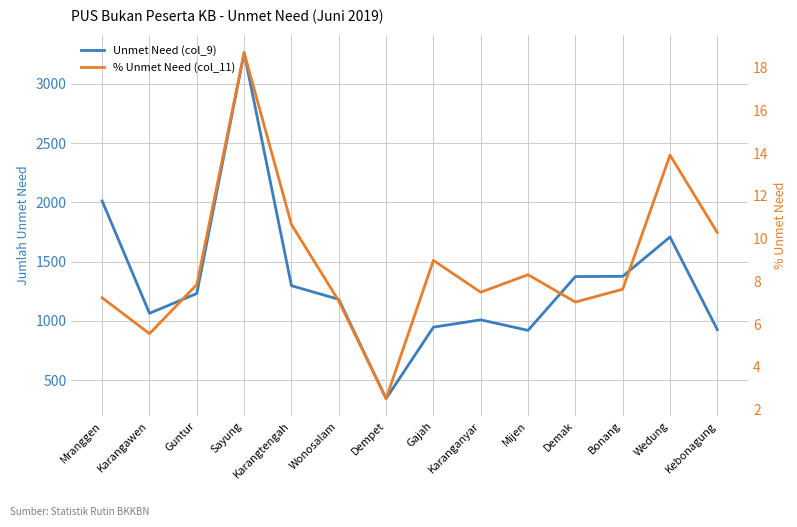

List the labels in order of Unmet Need (col_9) value, smallest first.

Dempet, Mijen, Kebonagung, Gajah, Karanganyar, Karangawen, Wonosalam, Guntur, Karangtengah, Demak, Bonang, Wedung, Mranggen, Sayung